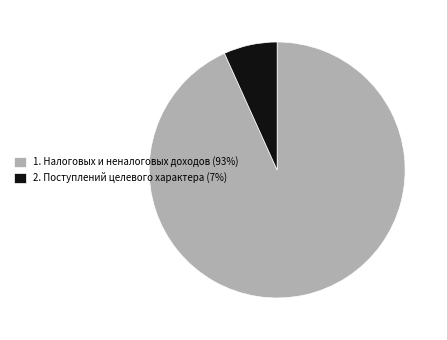

The 1. Налоговых и неналоговых доходов (93%) slice represents 93% of the pie. True or false?

True